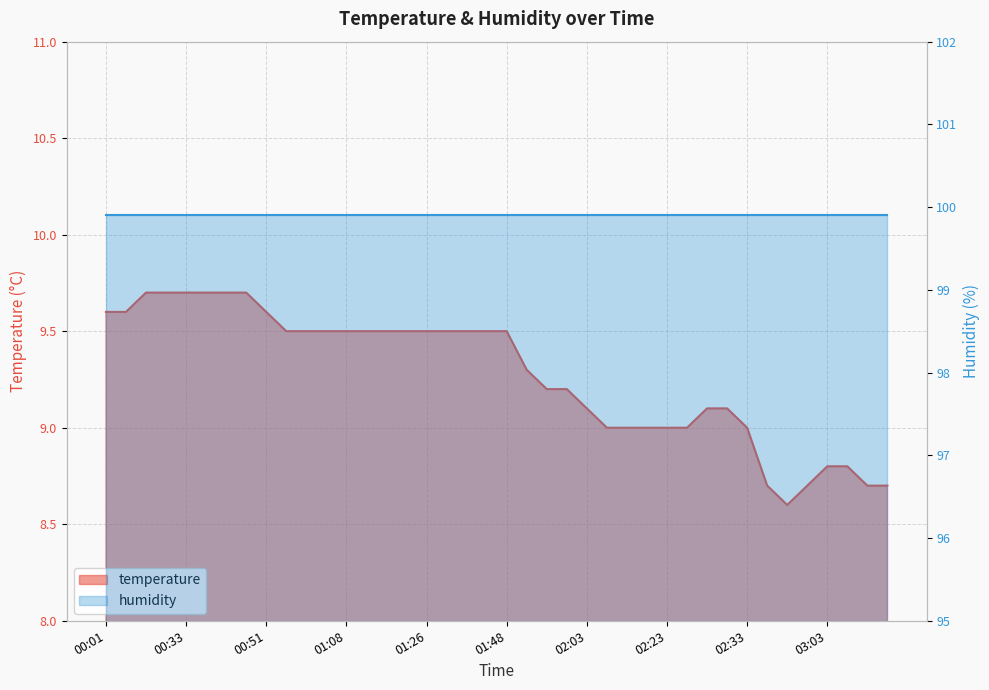

At which label does the data first exceed 9?

00:01